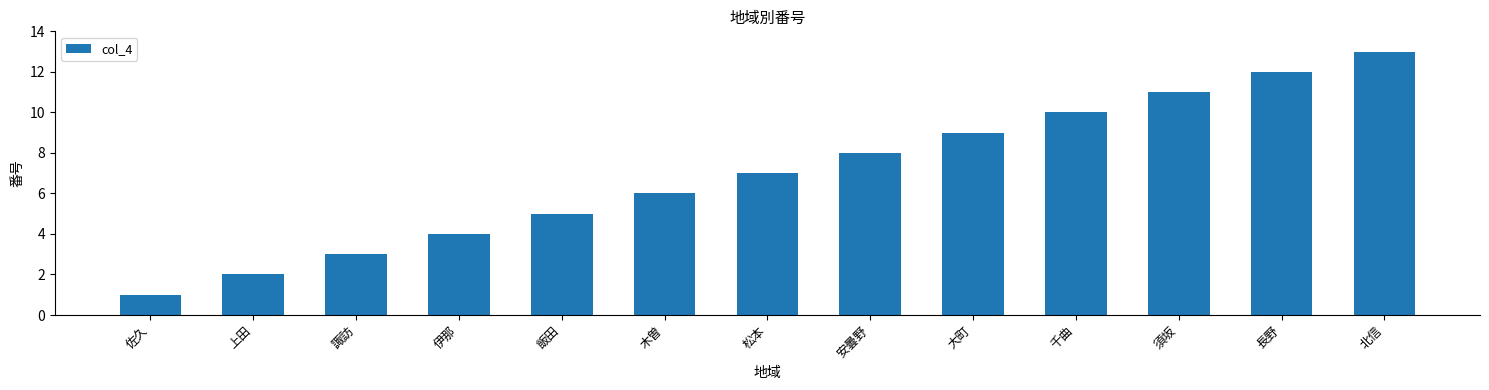

List the labels in order of value, smallest first.

佐久, 上田, 諏訪, 伊那, 飯田, 木曽, 松本, 安曇野, 大町, 千曲, 須坂, 長野, 北信